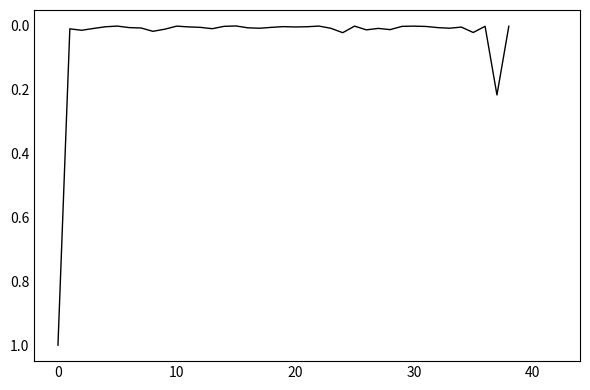

Count the number of categories in the chart.

39